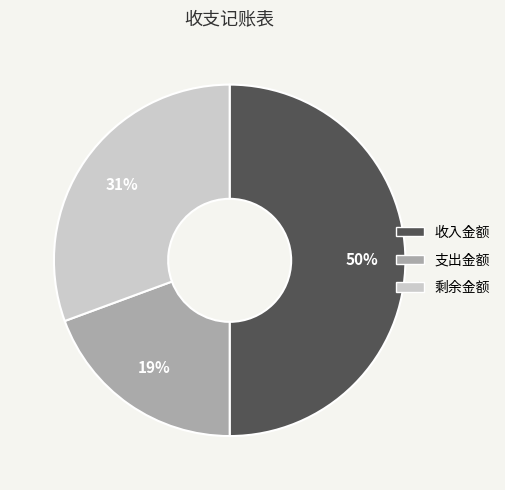

To the nearest percent, what percentage of the pie is 剩余金额?

31%